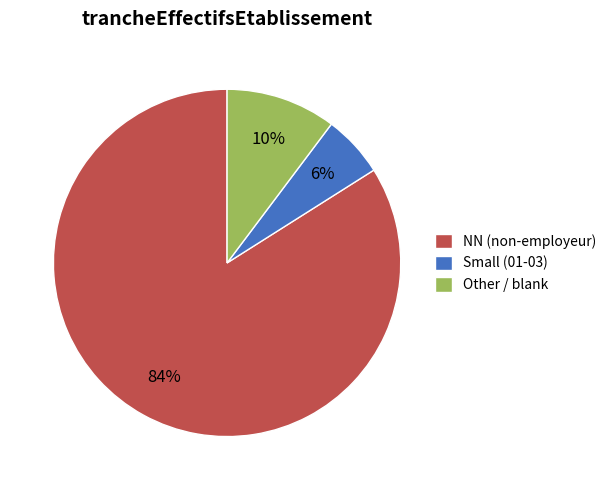

To the nearest percent, what portion does NN (non-employeur) represent?

84%